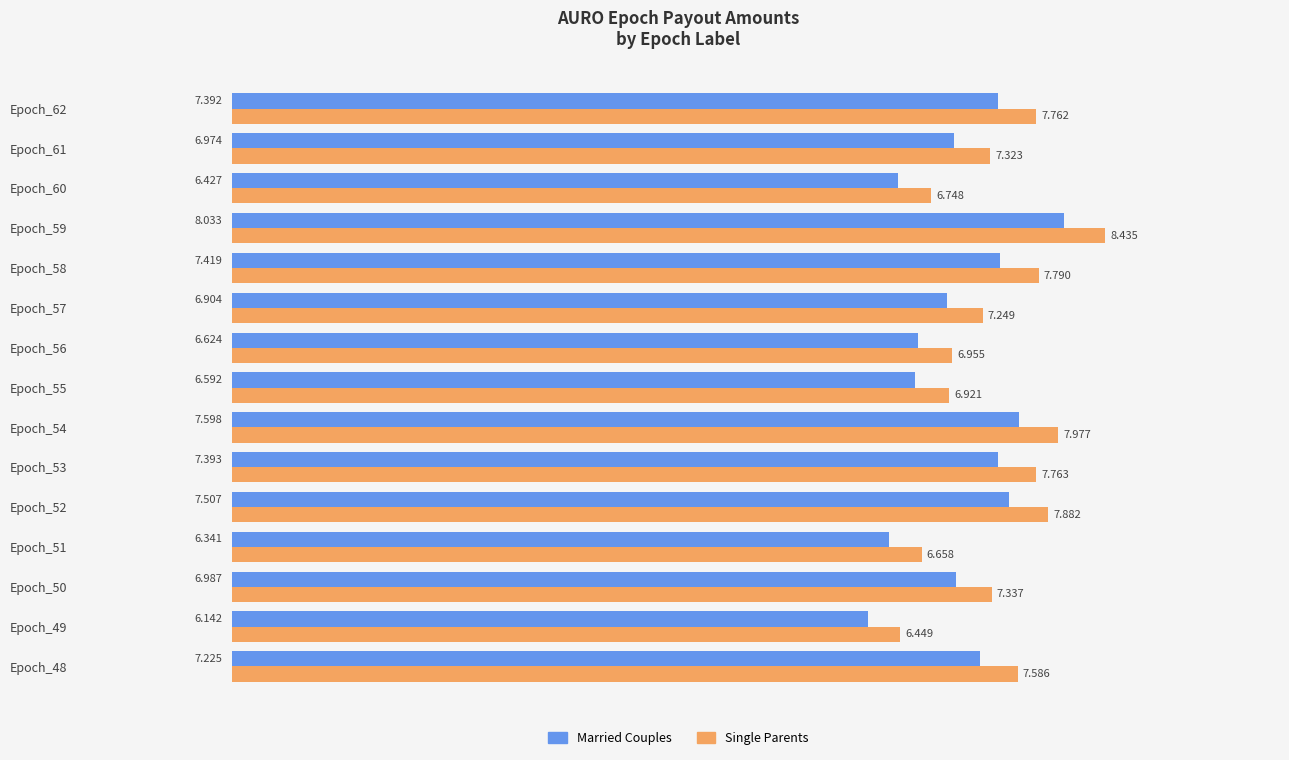

Which series has the largest range (max minus min)?

Single Parents